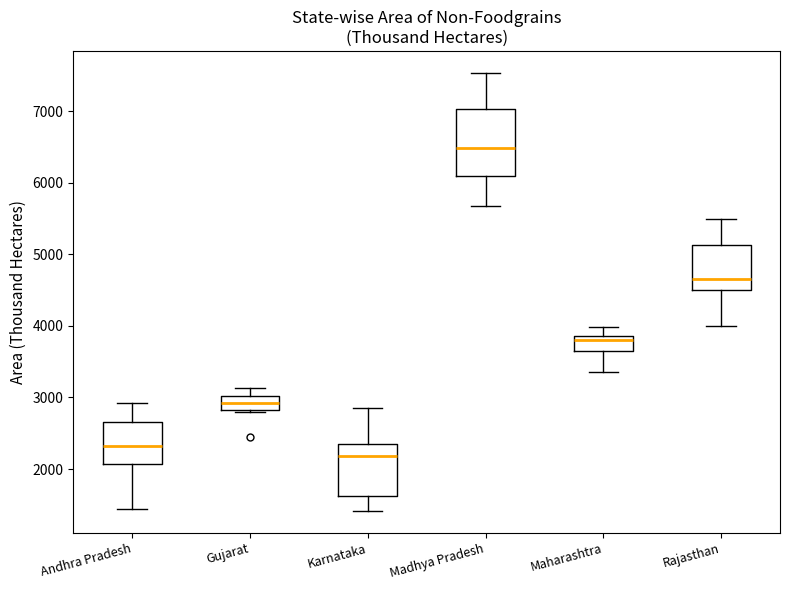

Reading left to right, transcribe this box plot: for each box, give where its median line is, the range the box spans, and where its two whiskers end, as read against the y-axis. The values are not printed on the chart, so give them approximately, as read against the axis.

Andhra Pradesh: median 2300, box 2100 to 2700, whiskers 1400 to 2900
Gujarat: median 2900, box 2800 to 3000, whiskers 2800 (just below the box's lower edge) to 3100
Karnataka: median 2200, box 1600 to 2400, whiskers 1400 to 2900
Madhya Pradesh: median 6500, box 6100 to 7000, whiskers 5700 to 7500
Maharashtra: median 3800, box 3600 to 3900, whiskers 3400 to 4000
Rajasthan: median 4600, box 4500 to 5100, whiskers 4000 to 5500